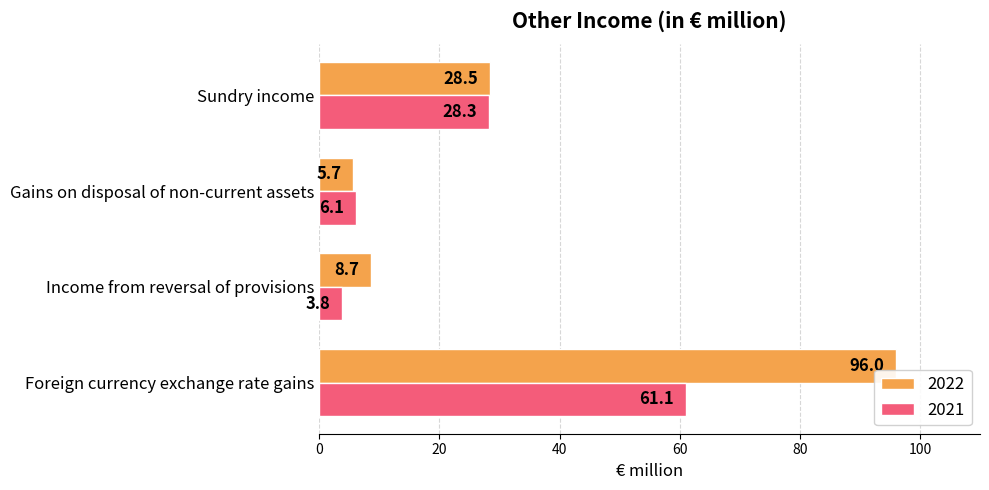

What is the difference between the second highest and minimum values in the 2021 series?

24.5